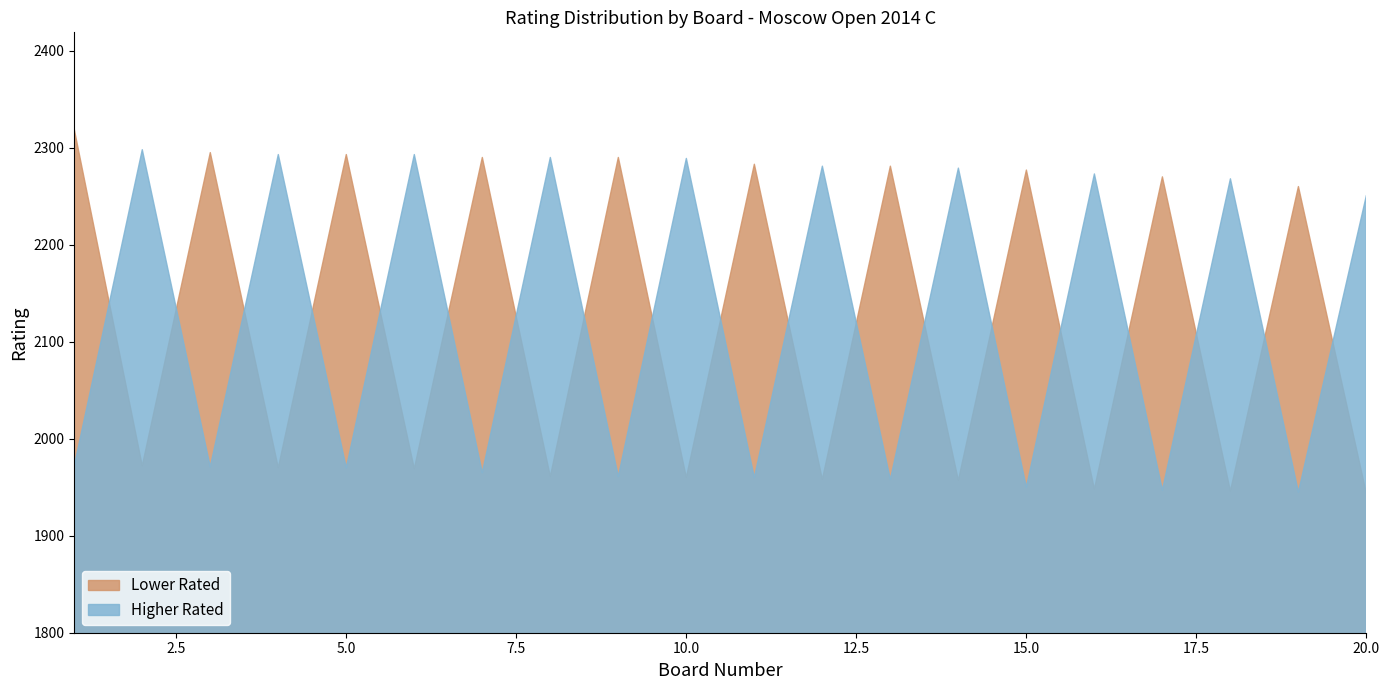

True or false: Higher Rated and Lower Rated cross at least once.

True